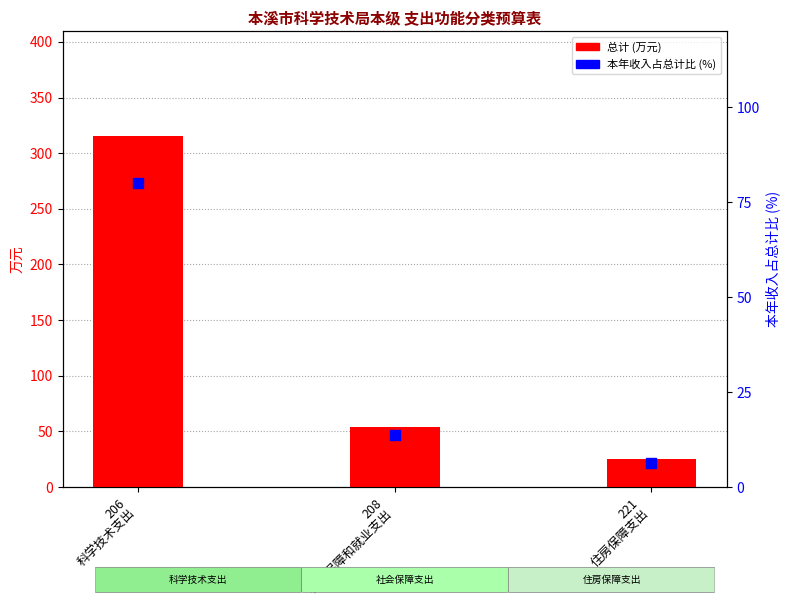

What are all the series names shown in the legend?

总计 (万元), 本年收入占总计比 (%)